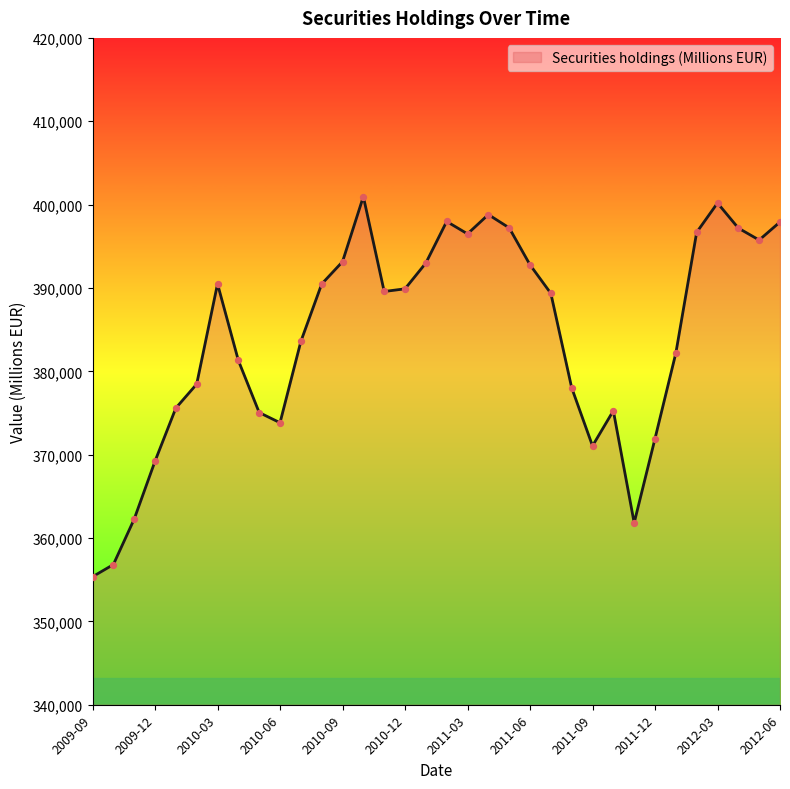

What is the difference between the maximum and minimum values?

45604